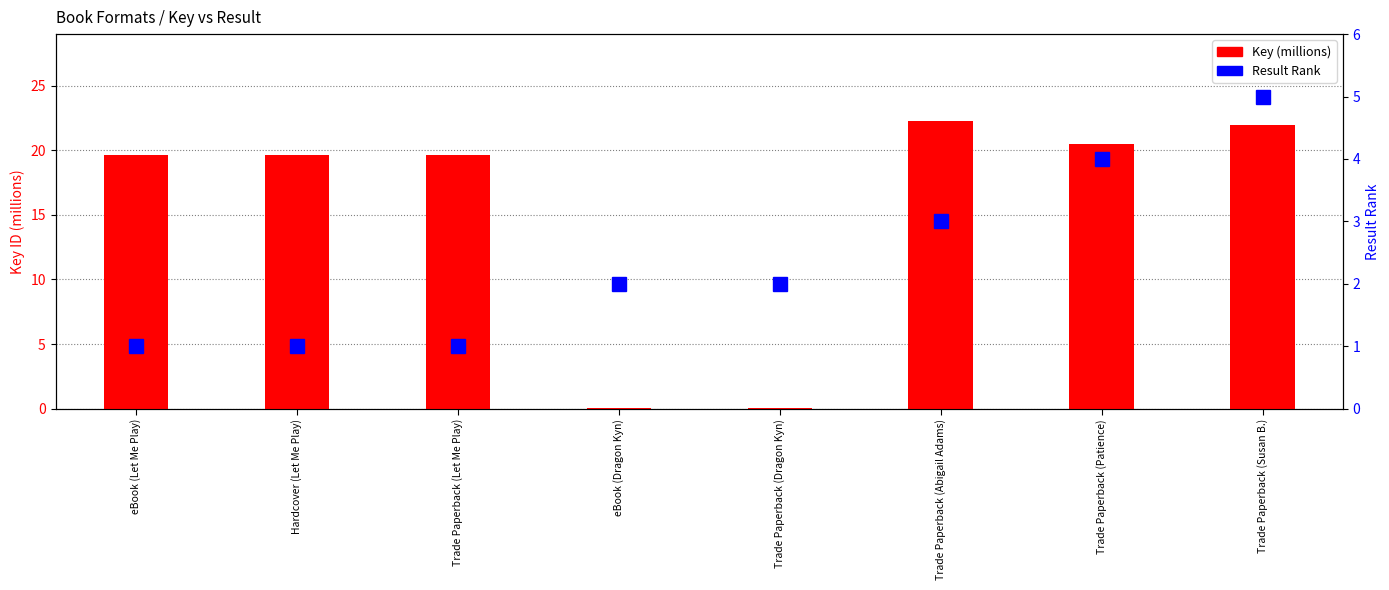

What value does the Result Rank series have at Trade Paperback (Abigail Adams)?

3.0